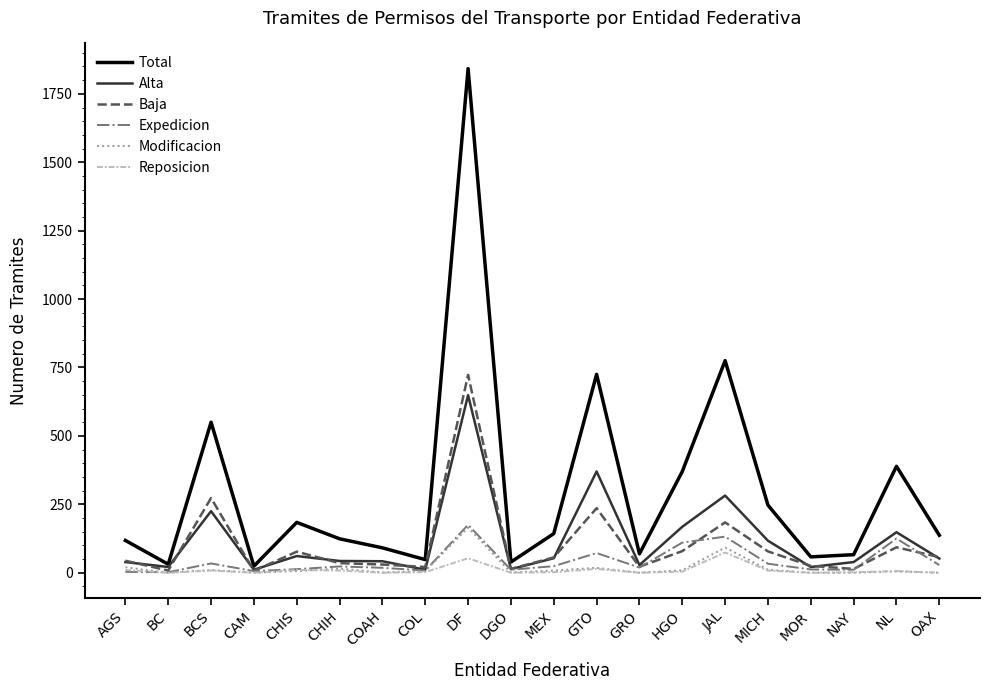

True or false: Expedicion and Modificacion cross at least once.

True